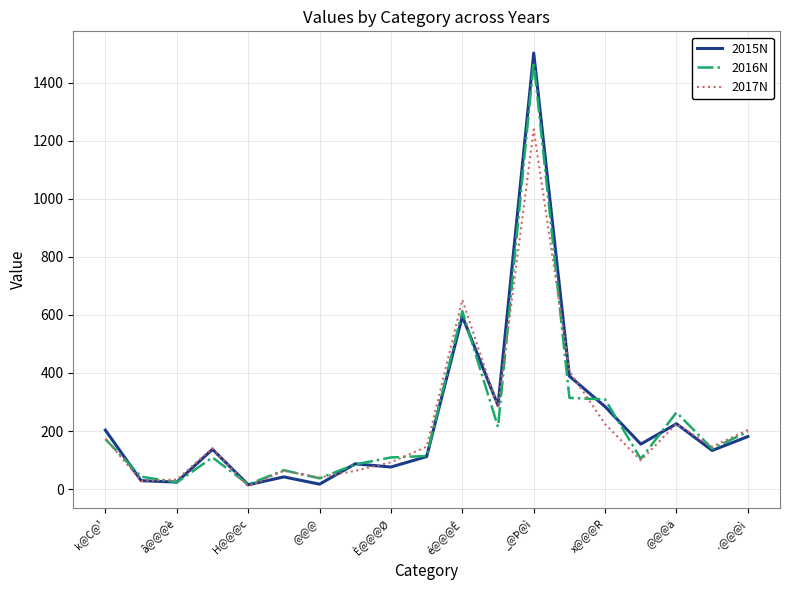

Which series has the largest range (max minus min)?

2015N